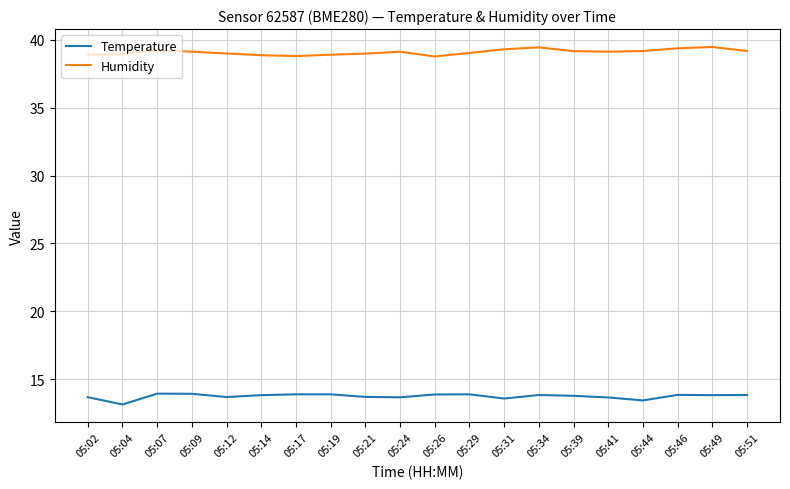

List the series in order of their peak value, highest first.

Humidity, Temperature